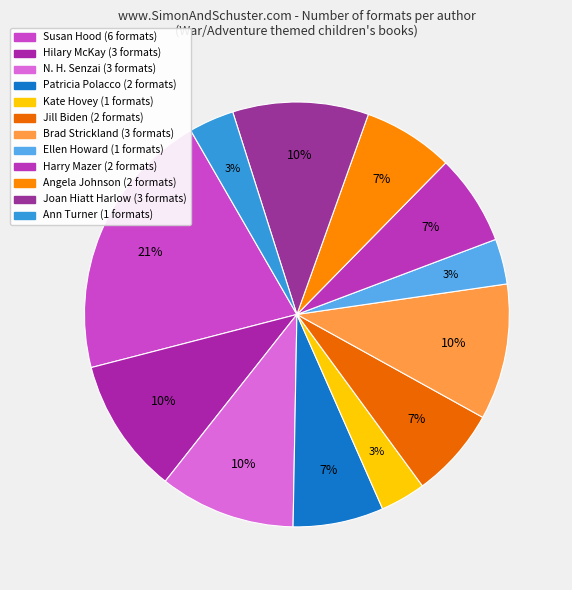

How many slices are in this pie chart?

12